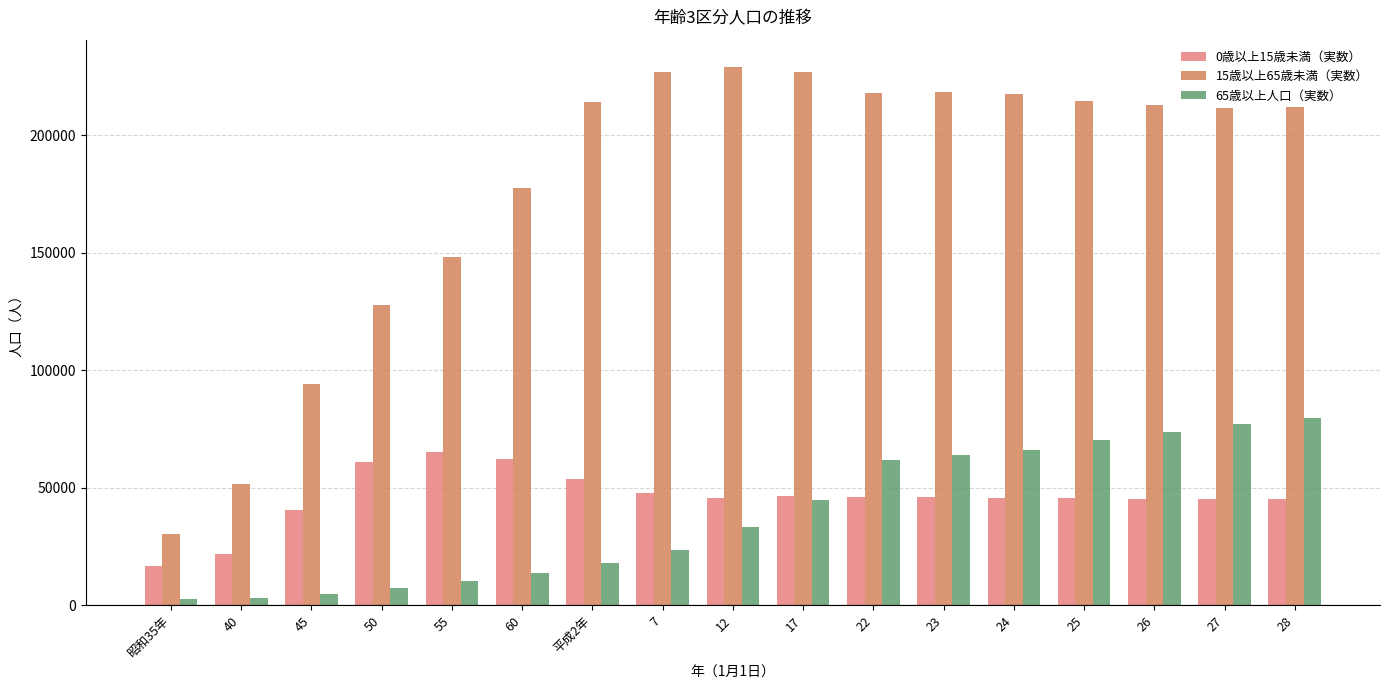

What is the sum of all 0歳以上15歳未満（実数） values?

778524